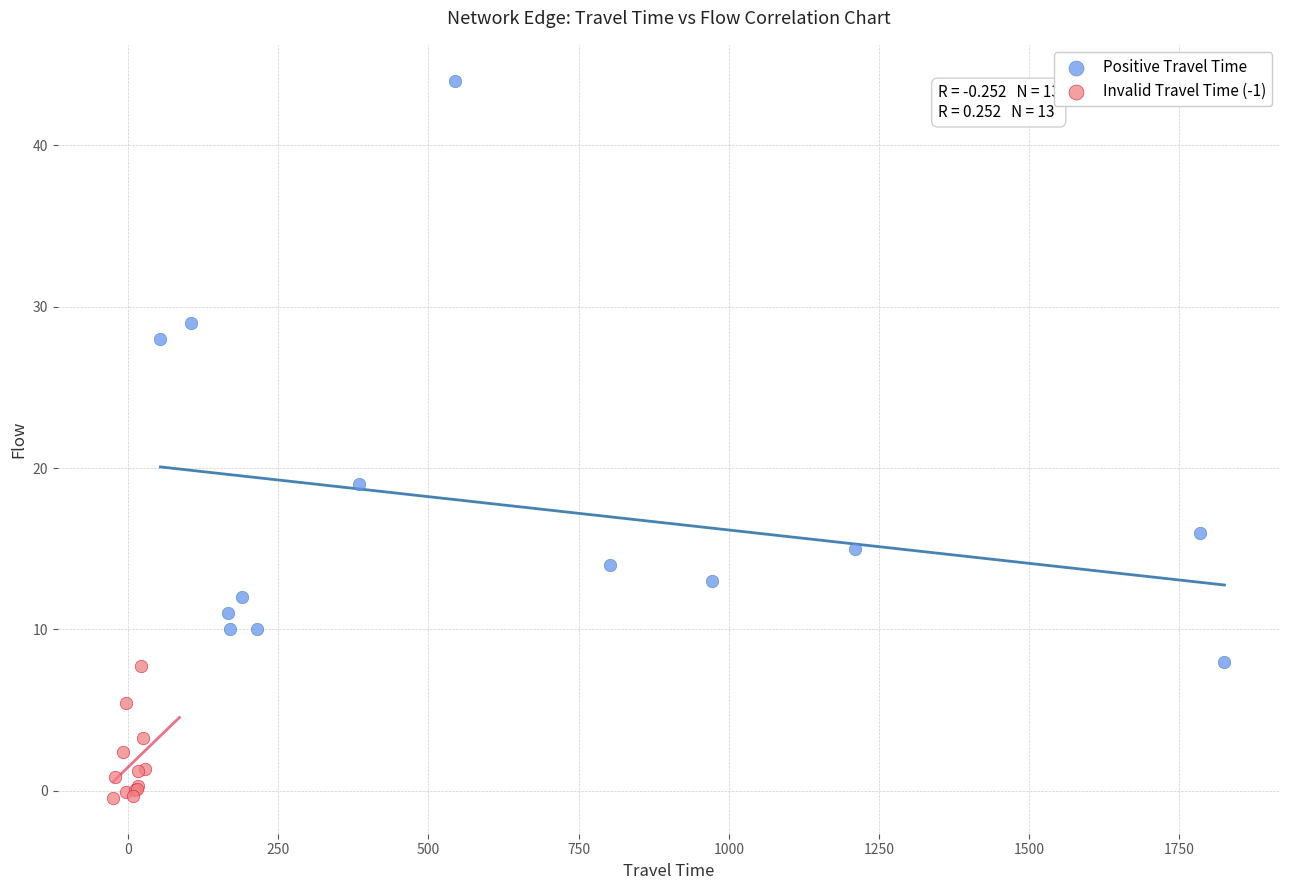

Which series reaches the maximum Y coordinate?

Positive Travel Time